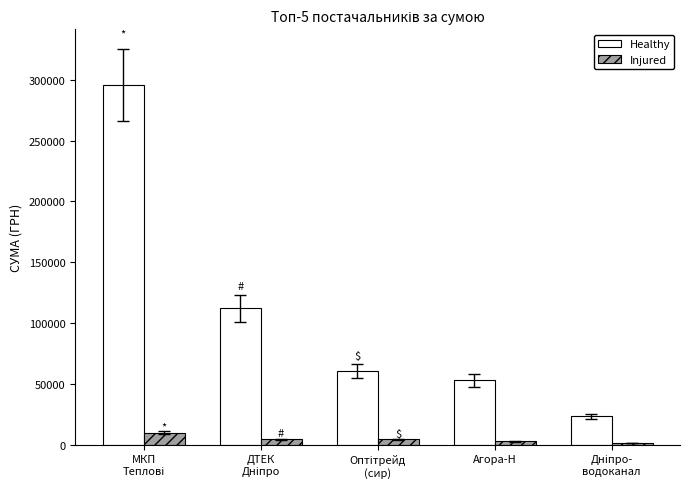

Rank the series by their average value, from highest to lowest.

Healthy, Injured